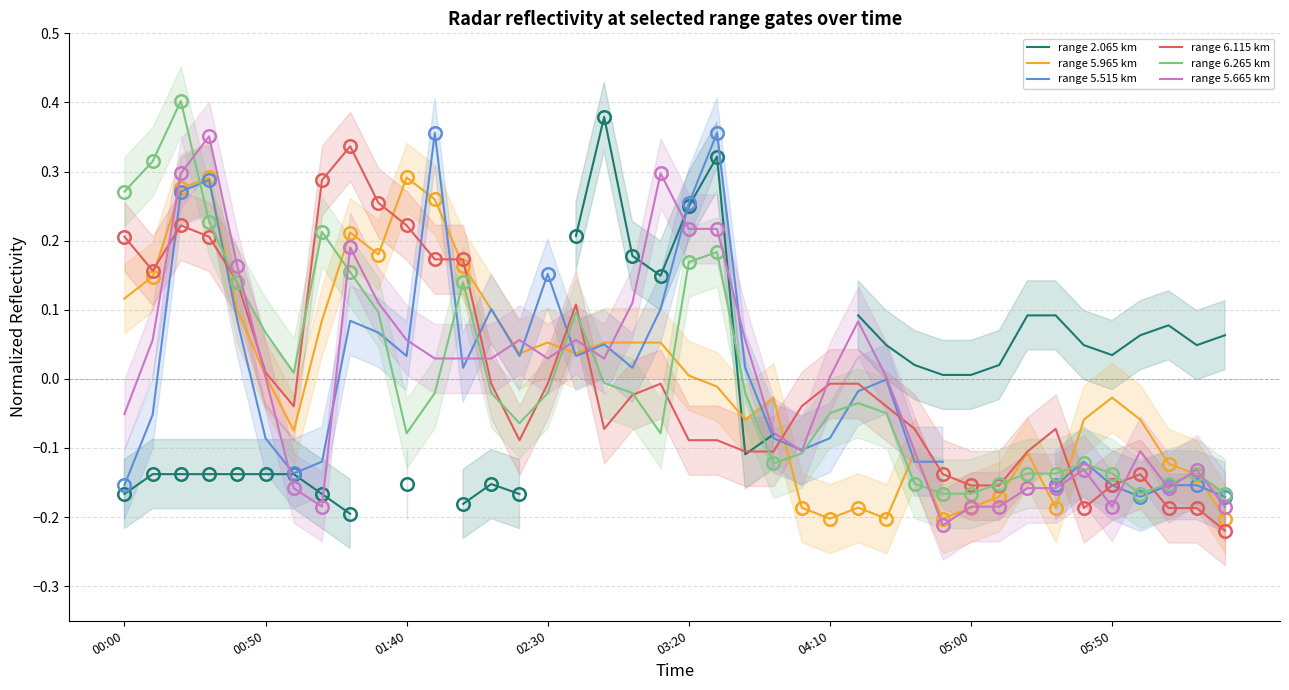

How many negative values does the range 2.065 km series have?

15